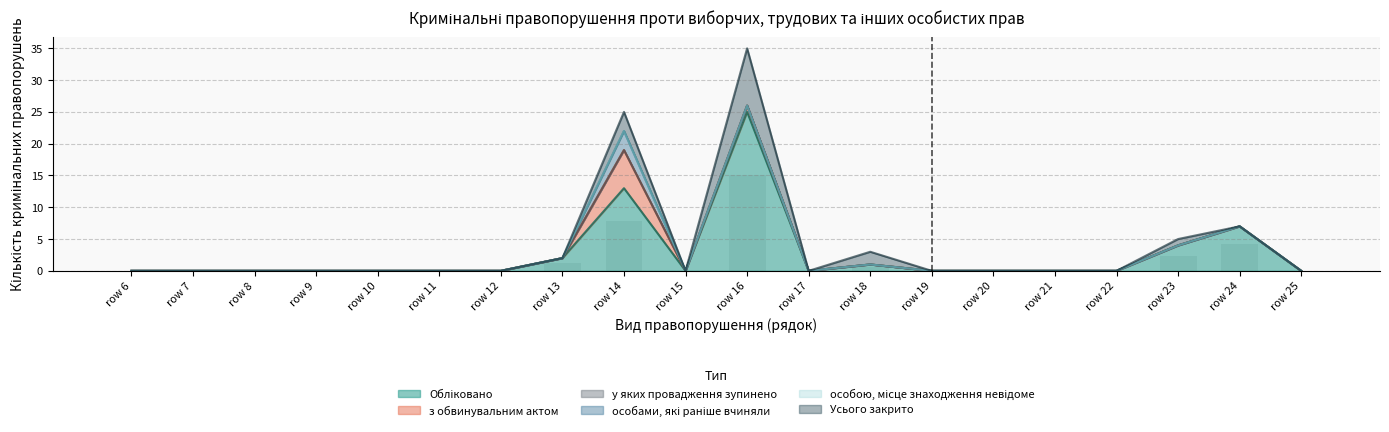

Which category has the highest value in the Обліковано series?

row 16